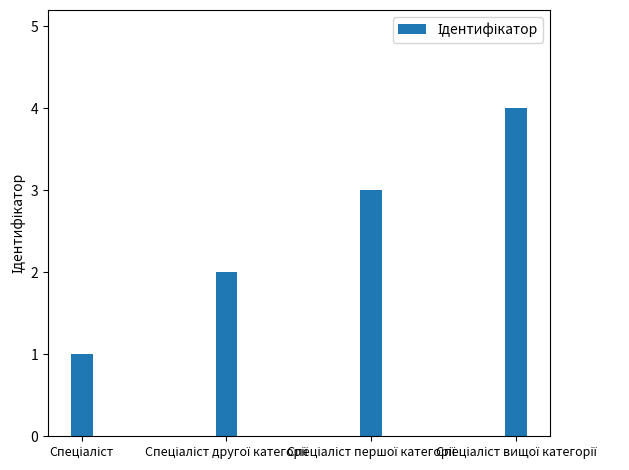

Count the values in the range 2 to 4.

3